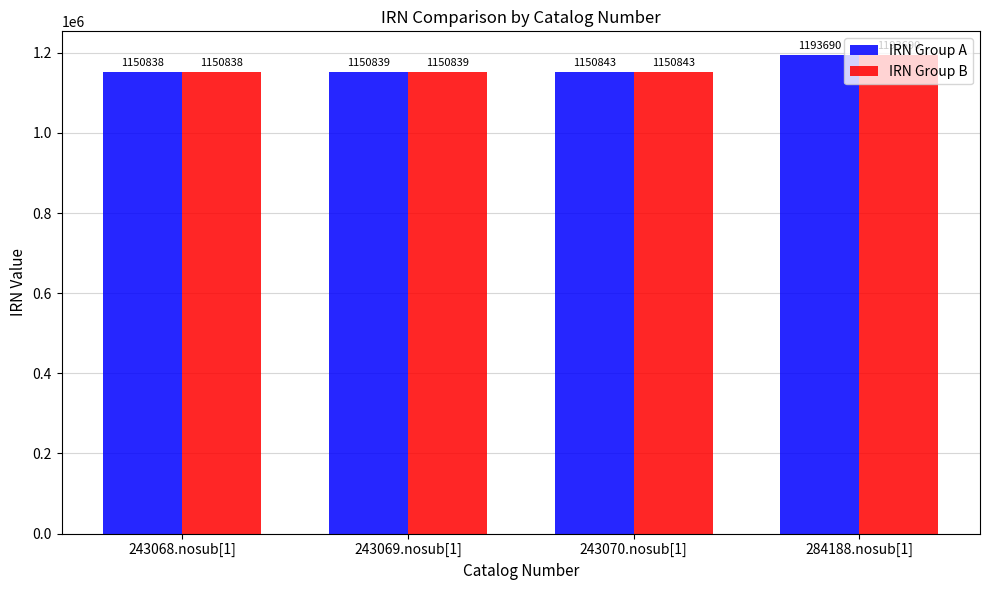

At how many categories does at least one series exceed 1166460?

1